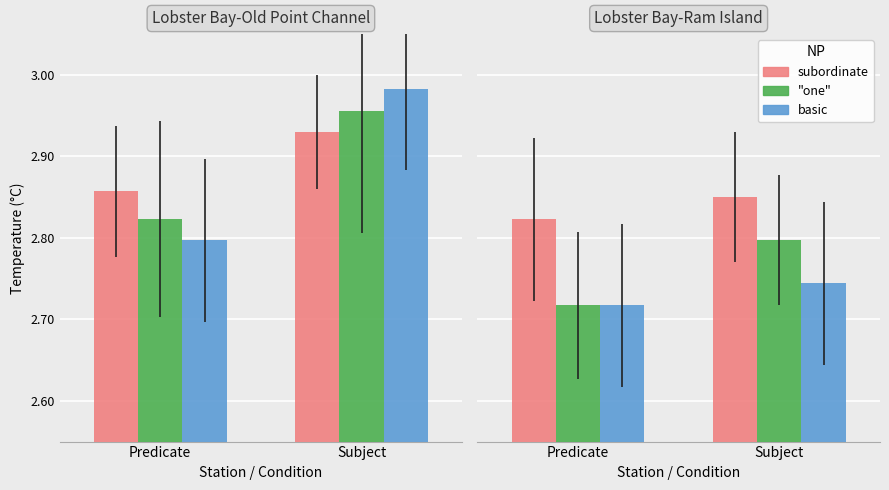

At how many categories does at least one series exceed 2?

2